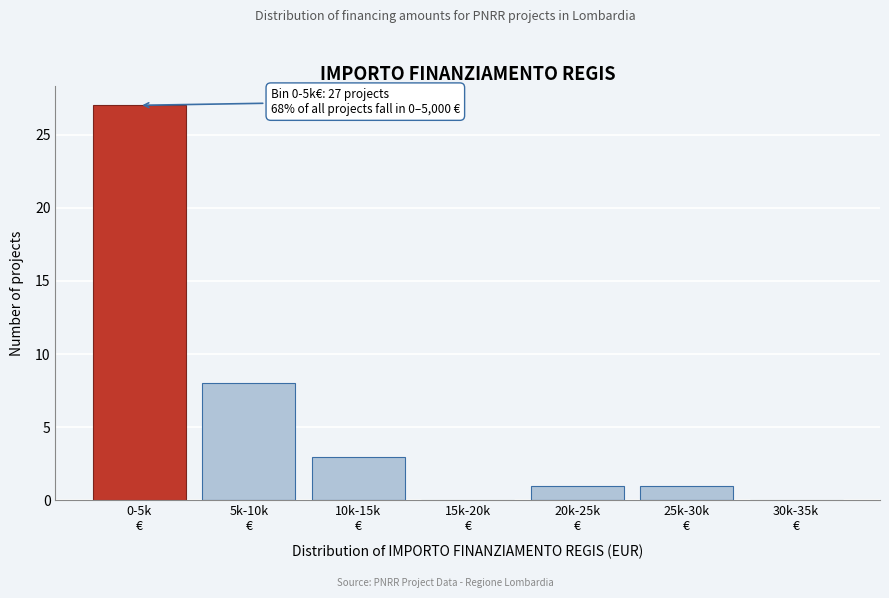

What is the maximum value shown in the chart?

27